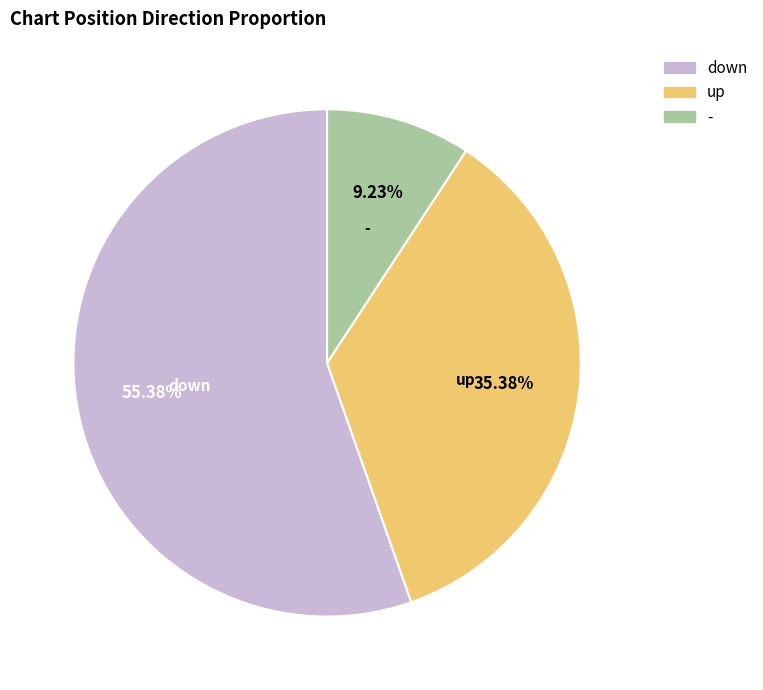

To the nearest percent, what is the combined percentage of up and down?

91%